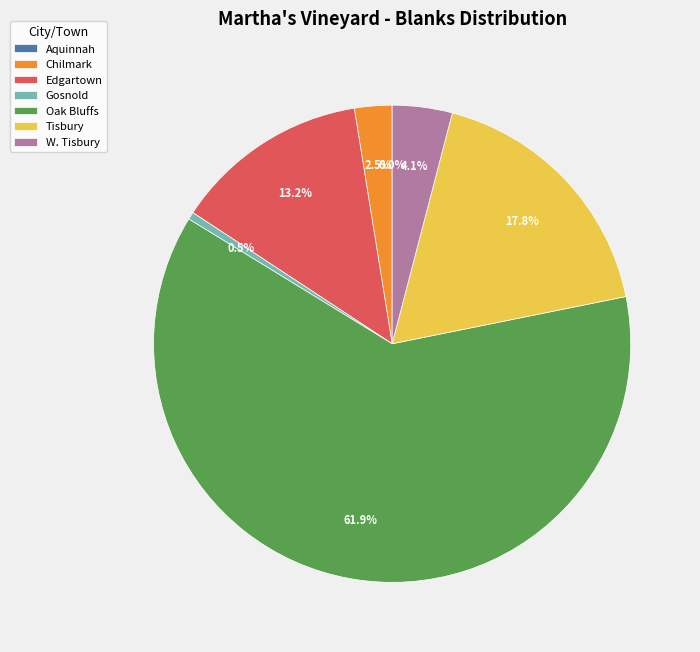

Is there any slice that represents more than half of the pie?

Yes